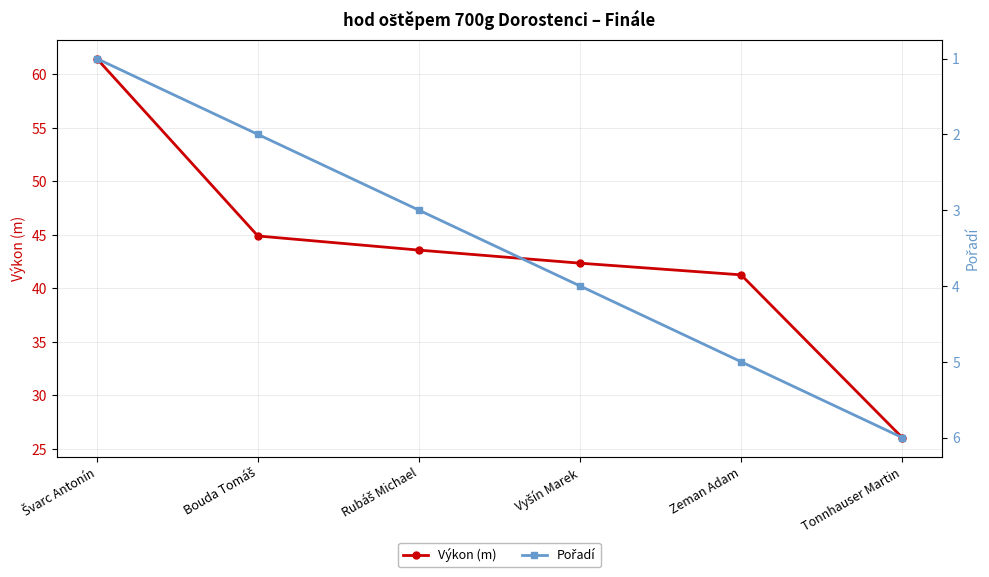

What is the sum of the Výkon (m) values at Zeman Adam and Rubáš Michael?

84.8